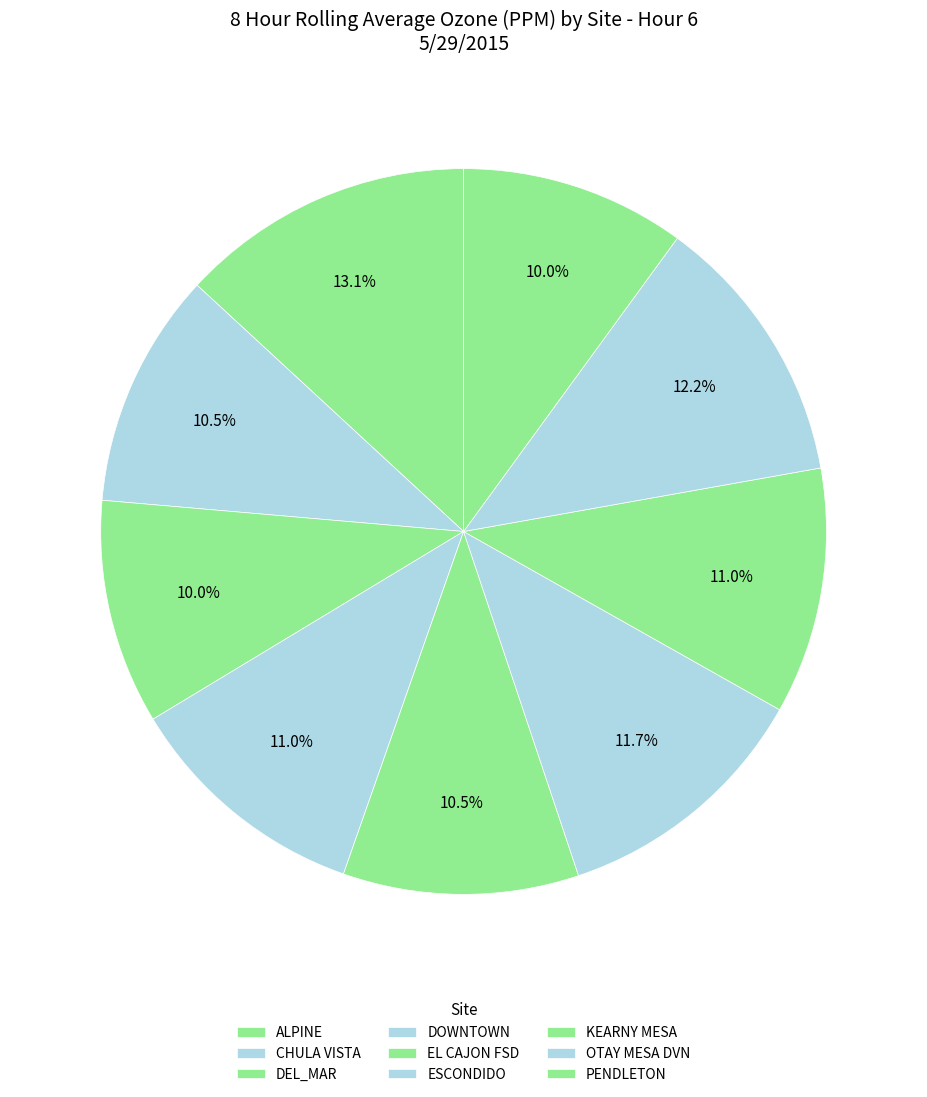

Is PENDLETON the majority of the pie?

No